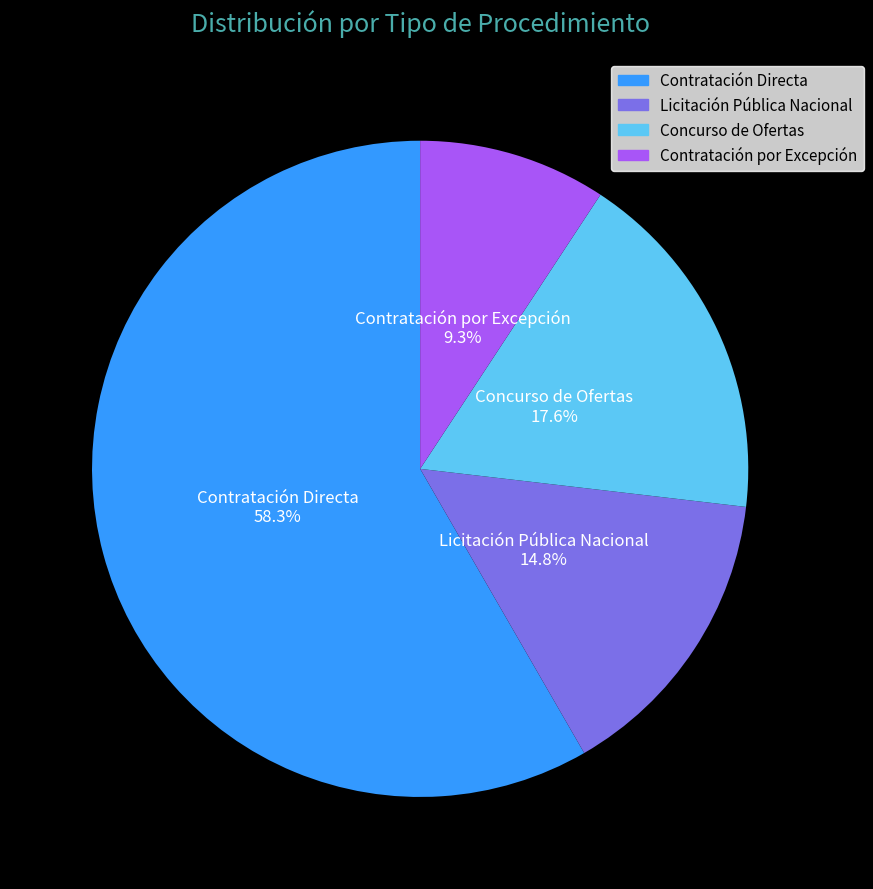

Is there any slice that represents more than half of the pie?

Yes